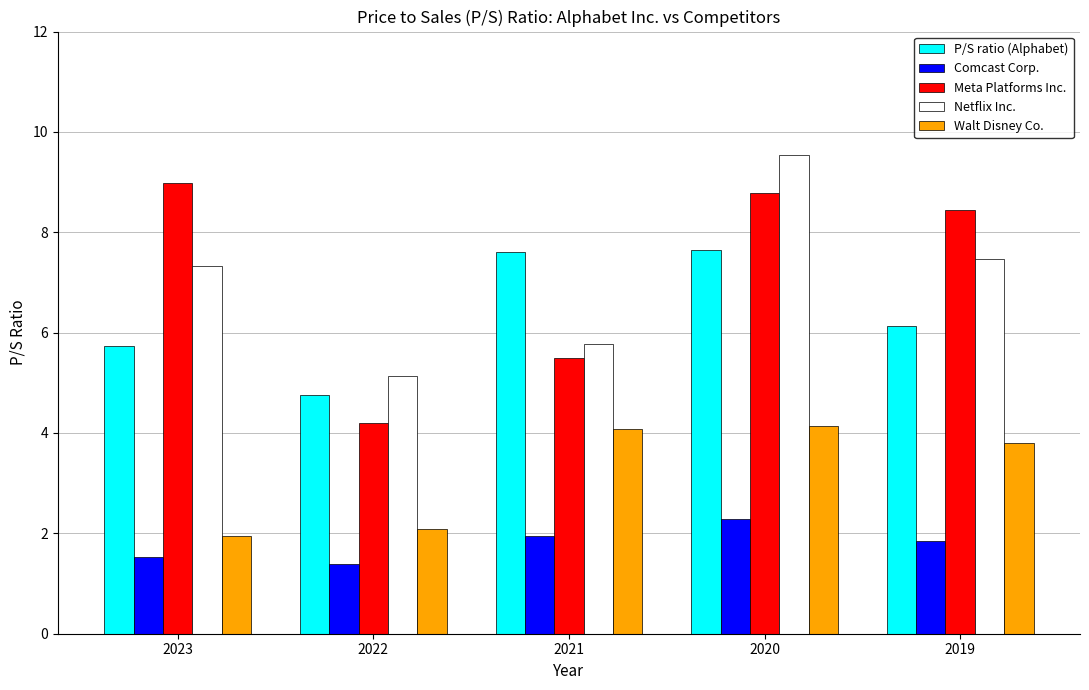

At which category is the sum across all series the highest?

2020